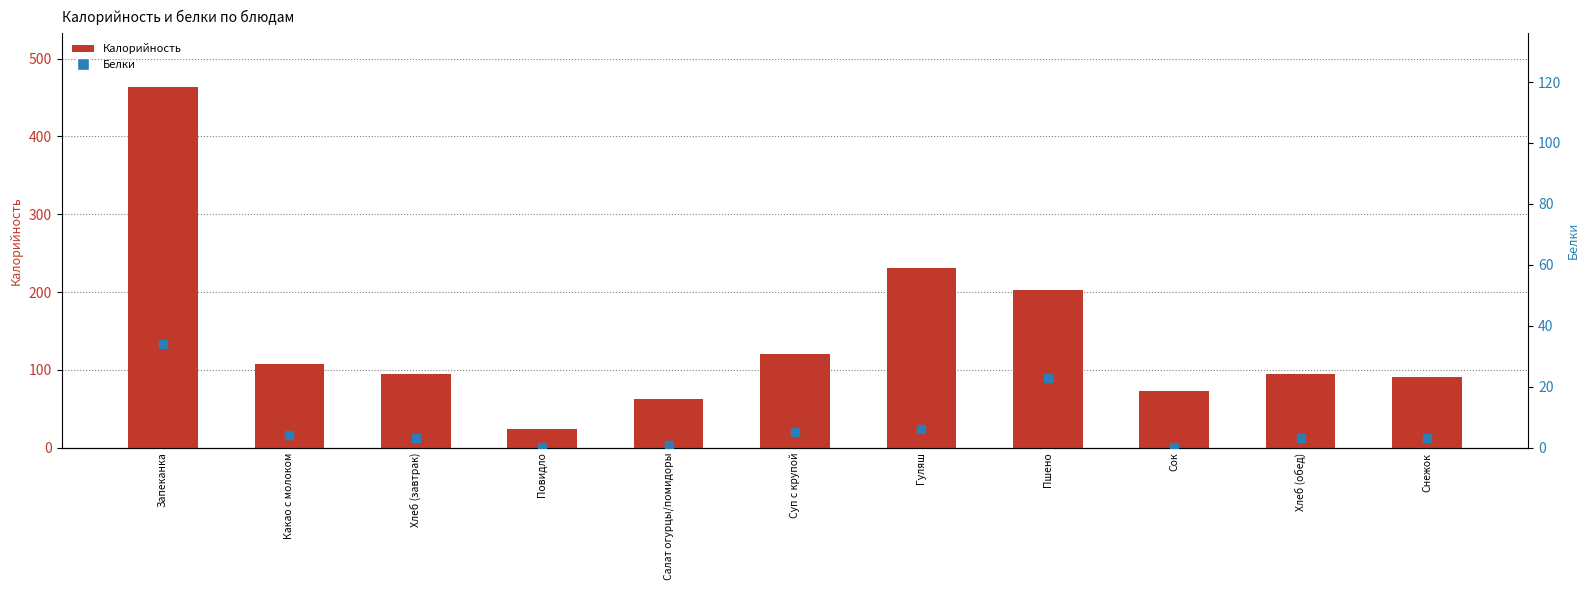

What are all the series names shown in the legend?

Калорийность, Белки